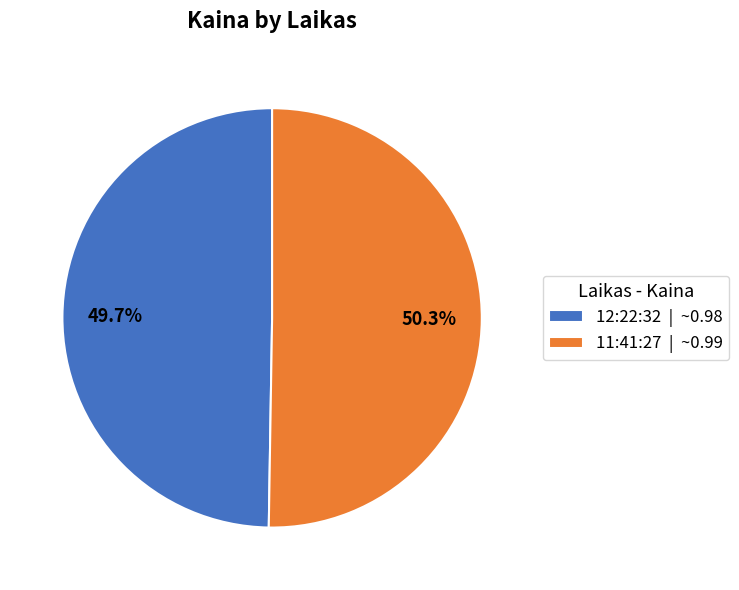

The 11:41:27 slice represents 39% of the pie. True or false?

False